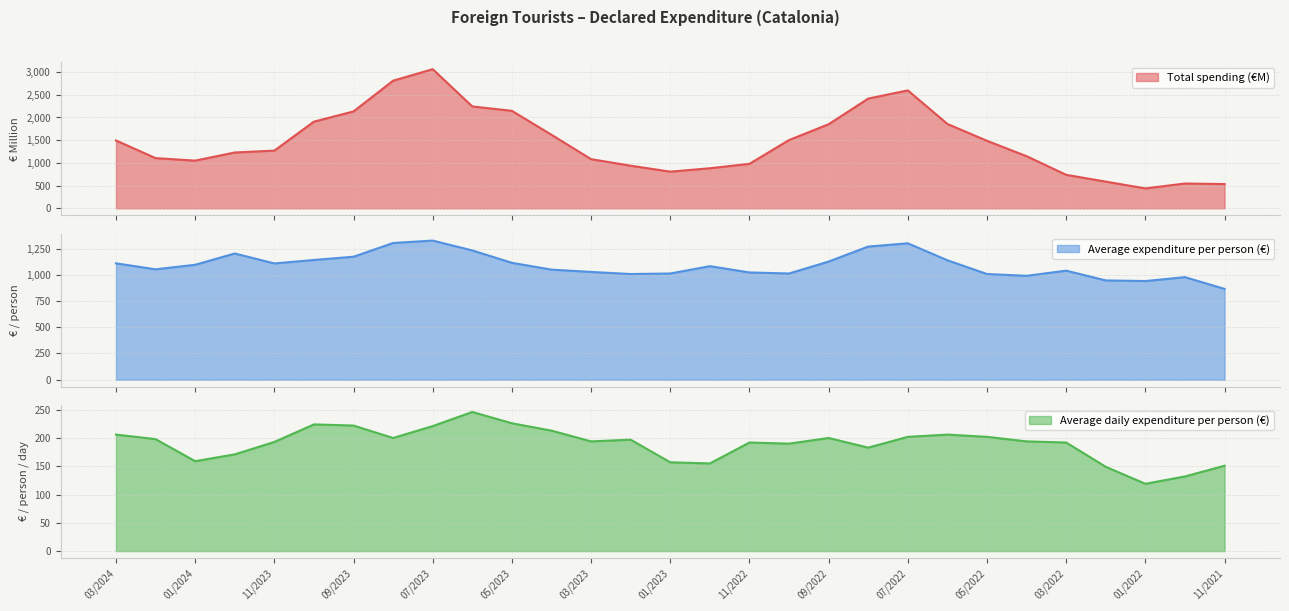

How many data points does each series have?

29